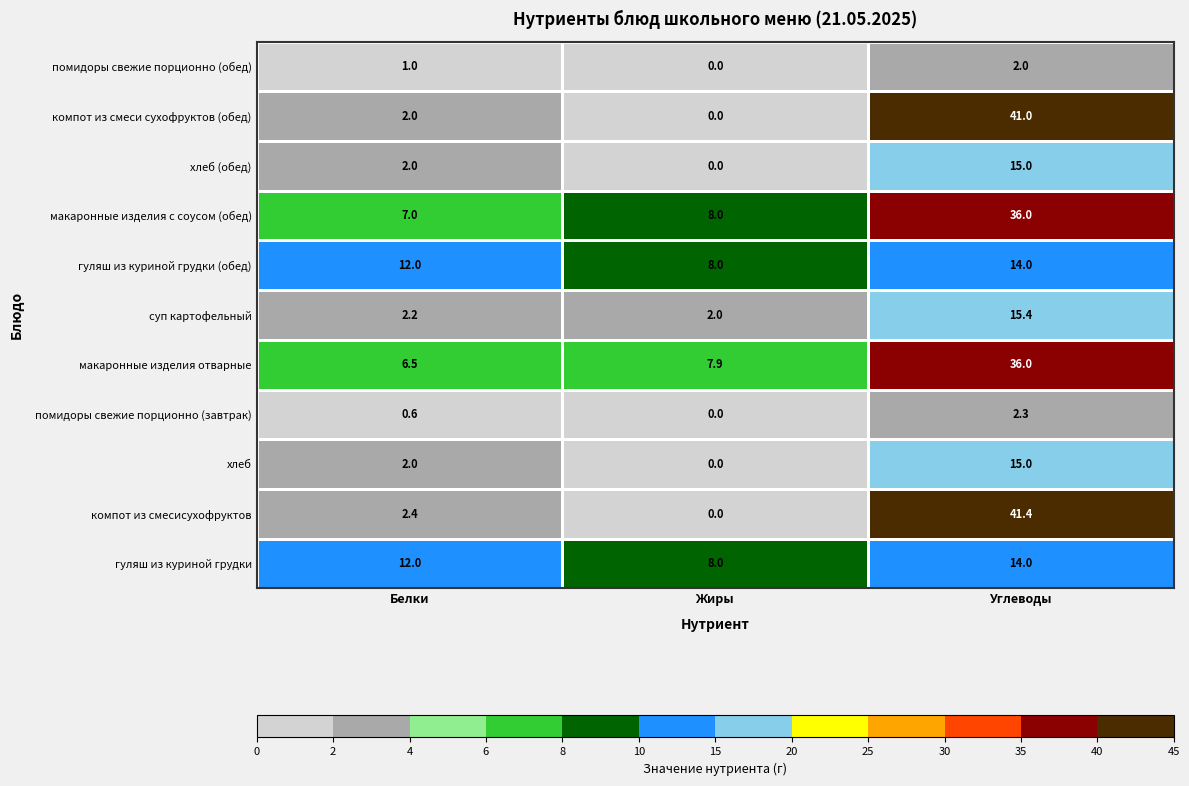

Between Жиры and Углеводы, which series saw the biggest shift?

компот из смесисухофруктов